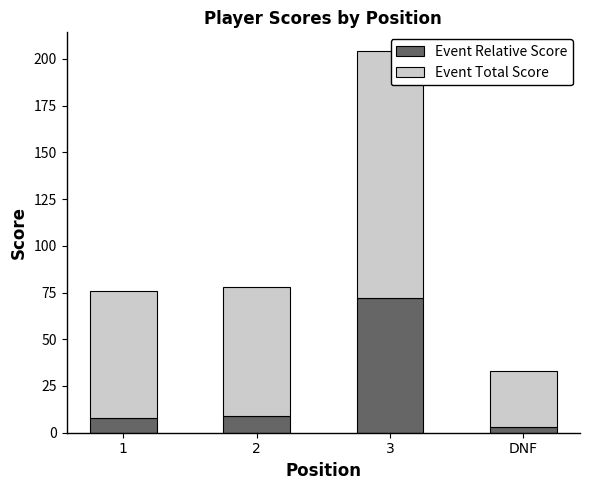

What is the value of the Event Relative Score bar at the 1st from the left?

8